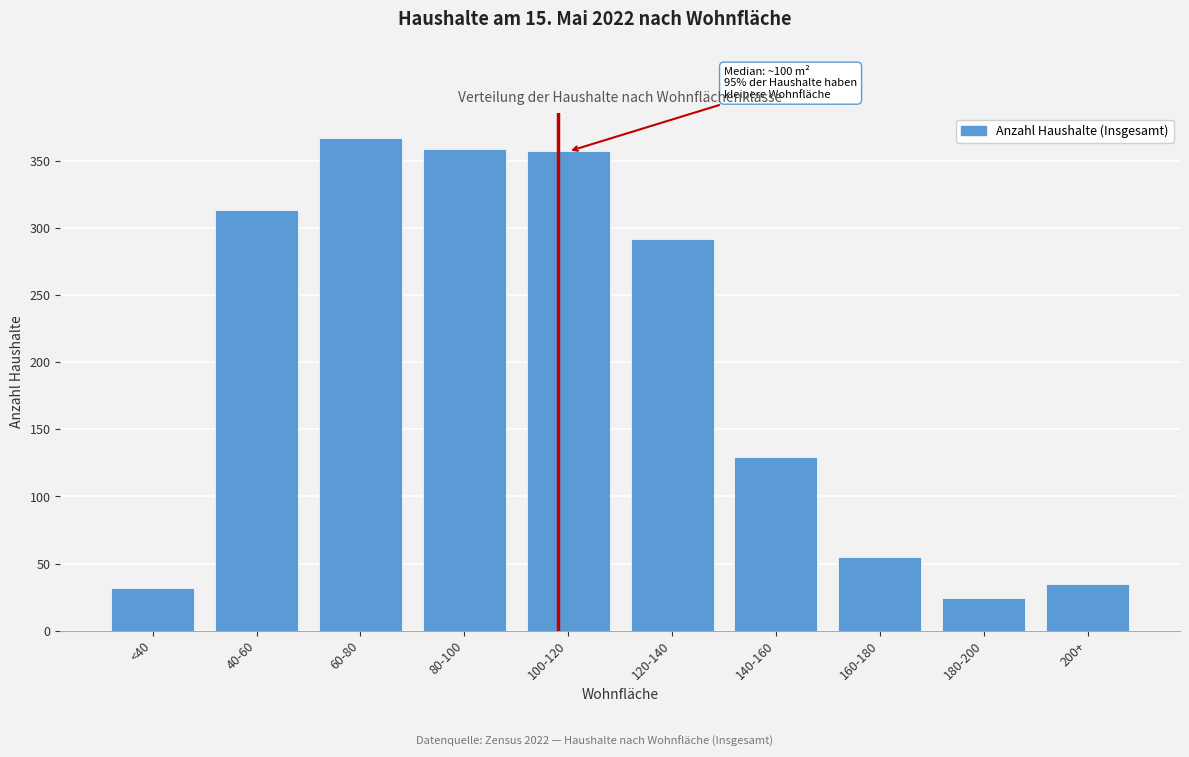

Reading left to right, extract all data points from this chart.

32	313	367	359	357	292	129	55	24	35